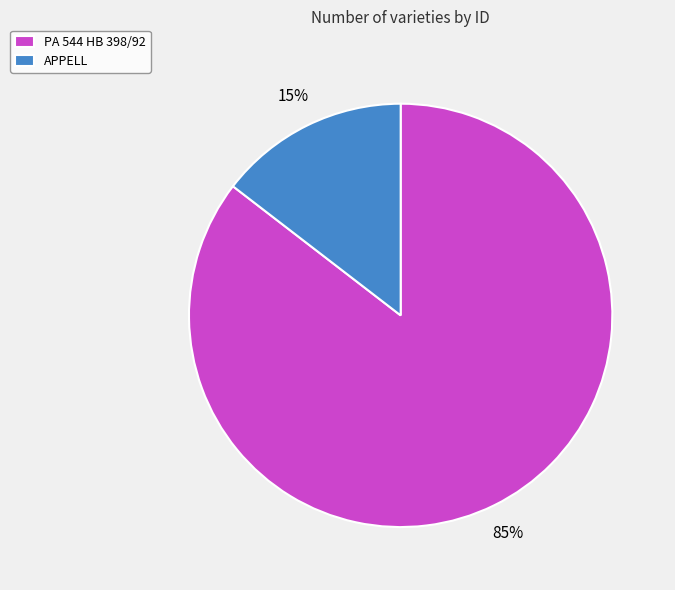

To the nearest percent, what is the average slice percentage?

50%